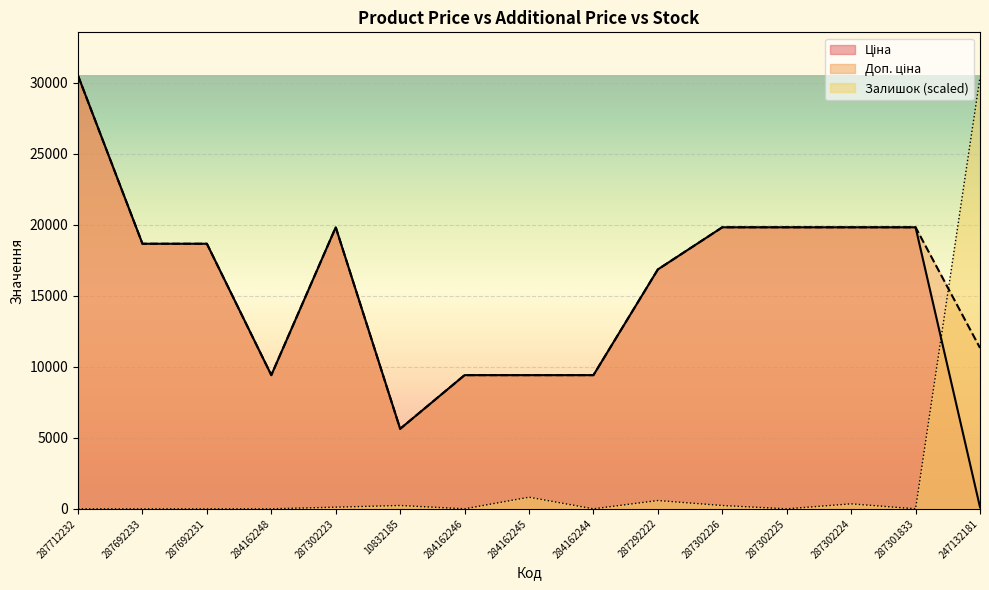

Where does the Ціна series first go above 18671?

287712232